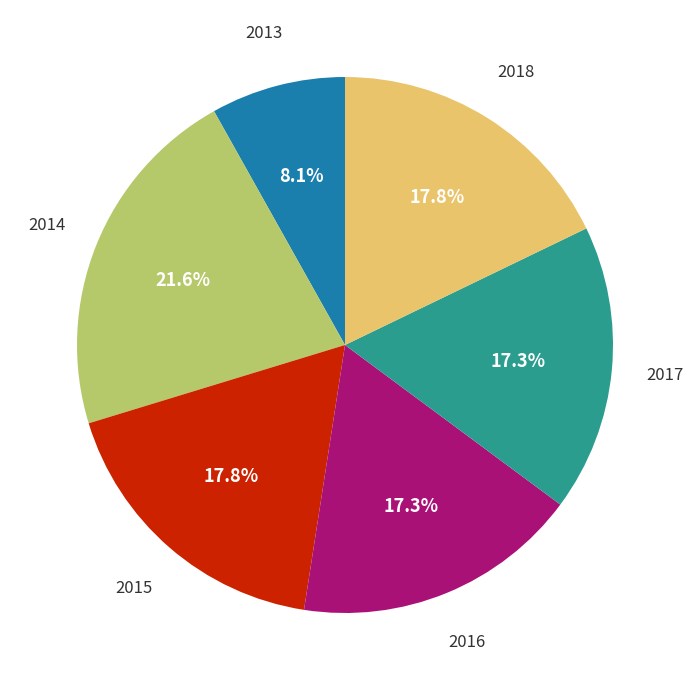

Count the number of slices in the pie.

6